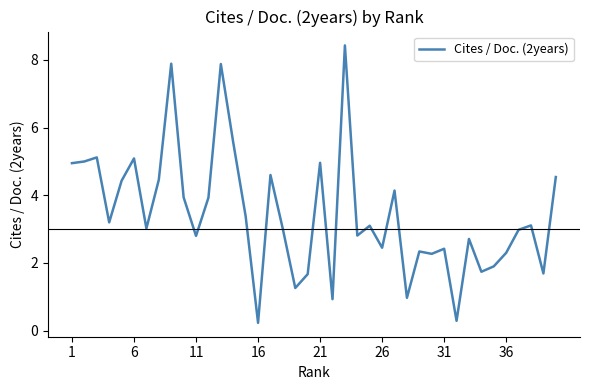

What is the difference between the maximum and minimum values?

8.2